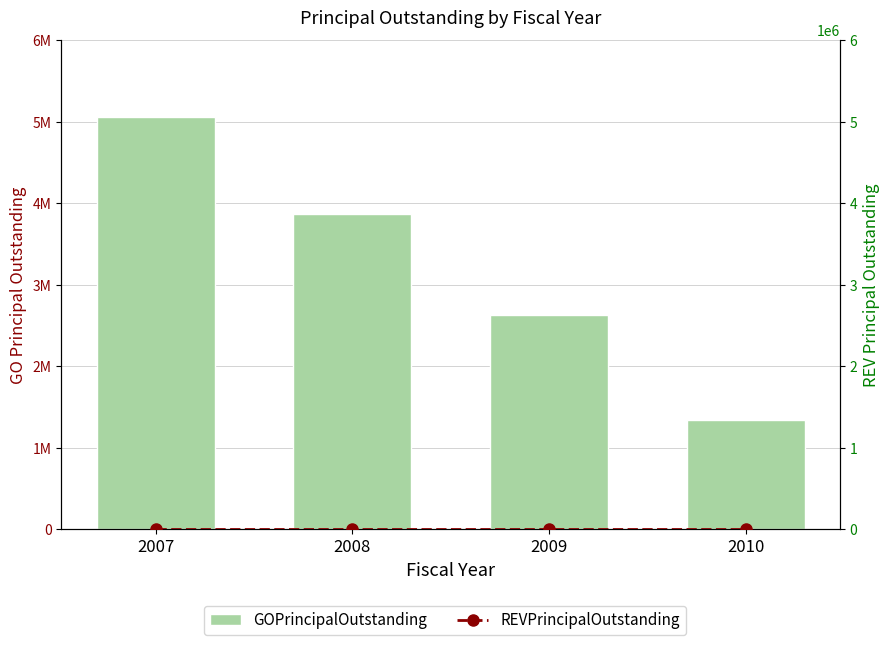

Reading left to right, transcribe all the data shown in this chart.

GOPrincipalOutstanding: 5055000	3865000	2625000	1340000
REVPrincipalOutstanding: 0	0	0	0